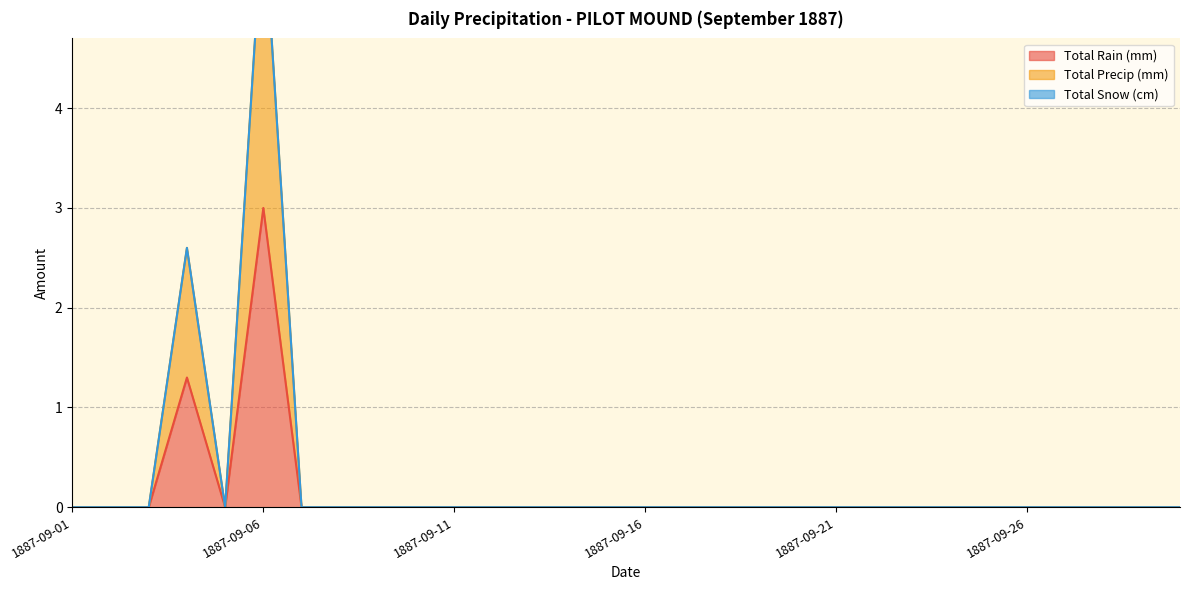

At how many categories does at least one series exceed 2?

2